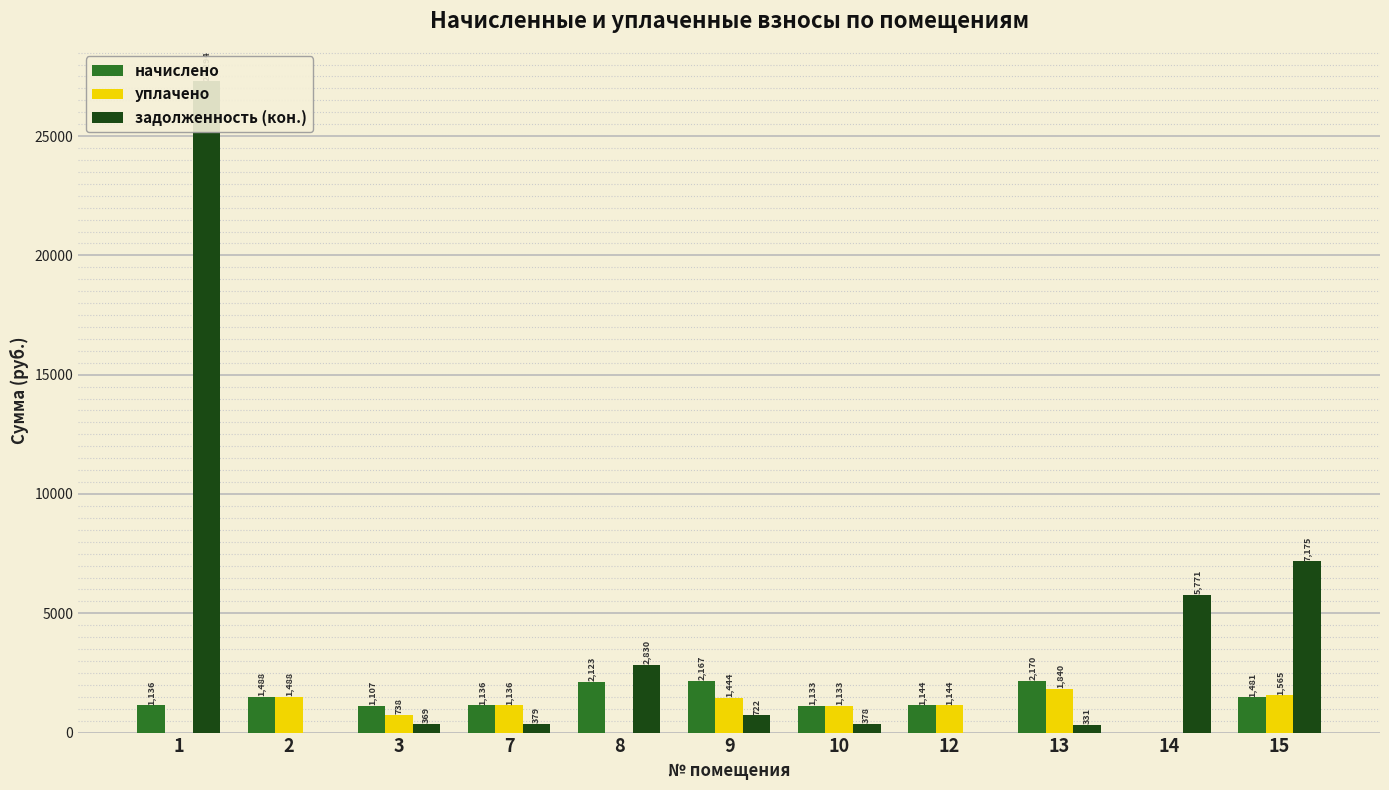

True or false: задолженность (кон.) has a value of -10749.0 at 2.

False